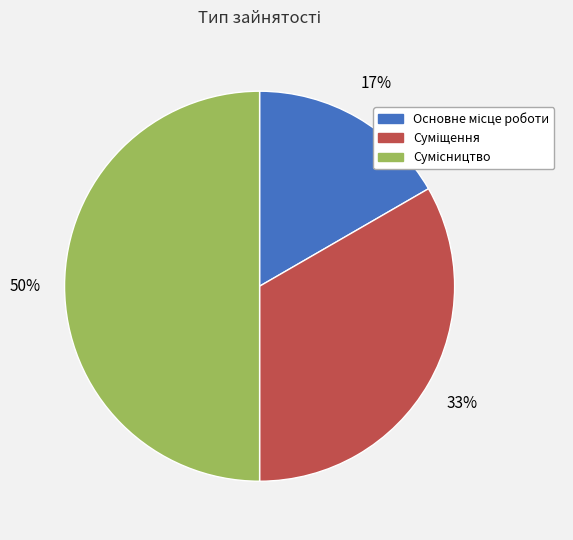

To the nearest percent, what is the average slice percentage?

33%